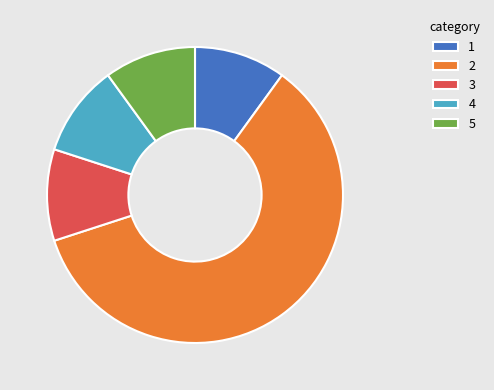

Is the sum of 4 and 1 greater than half?

No